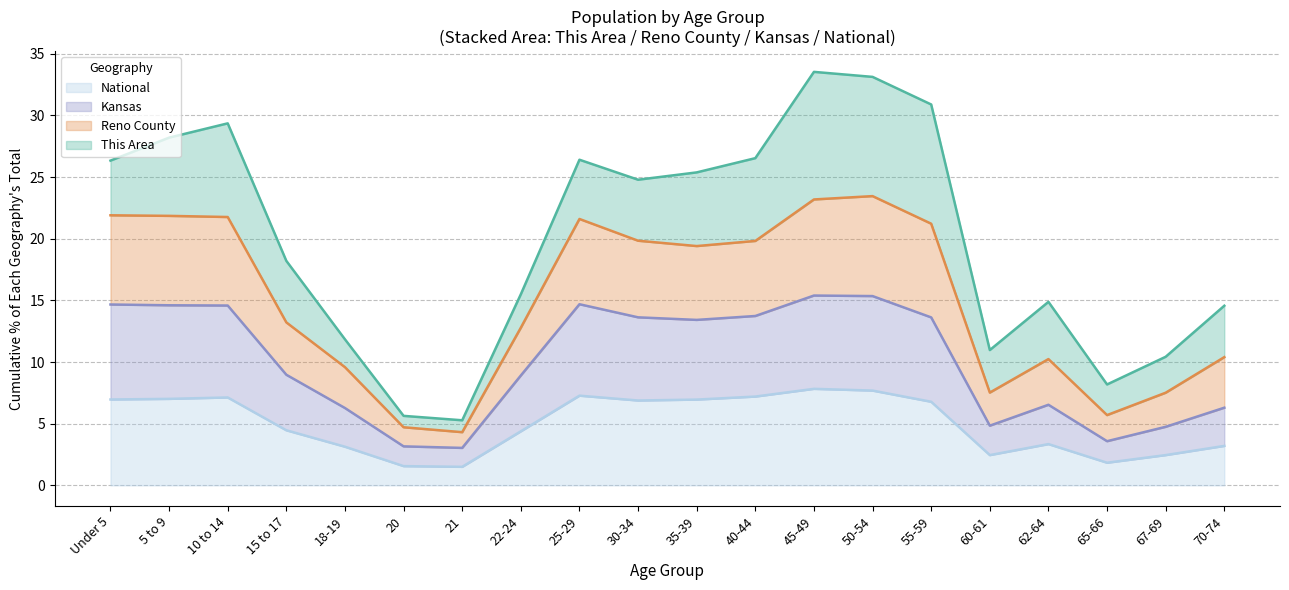

List the labels in order of Reno County value, smallest first.

21, 20, 65-66, 67-69, 60-61, 18-19, 70-74, 62-64, 22-24, 15 to 17, 30-34, 35-39, Under 5, 25-29, 40-44, 5 to 9, 10 to 14, 55-59, 50-54, 45-49